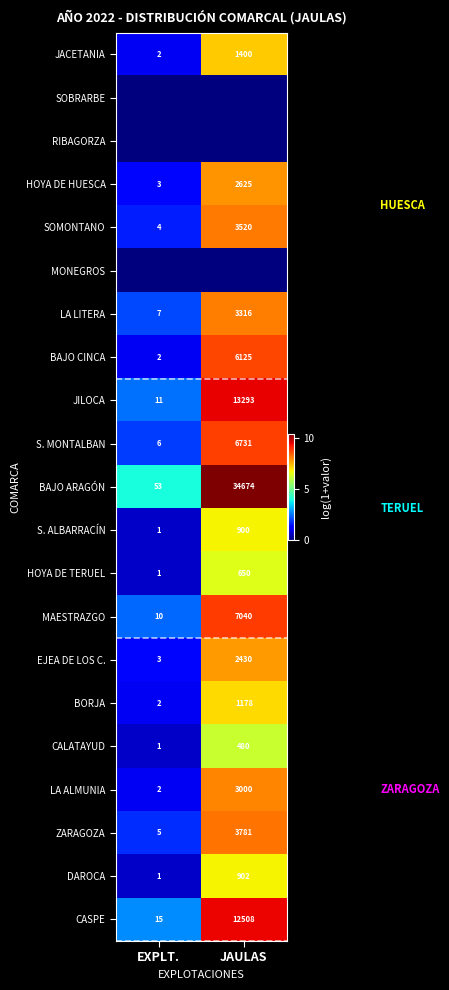

Is the value of EJEA DE LOS C. at EXPLT. greater than the value of S. MONTALBAN at EXPLT.?

No